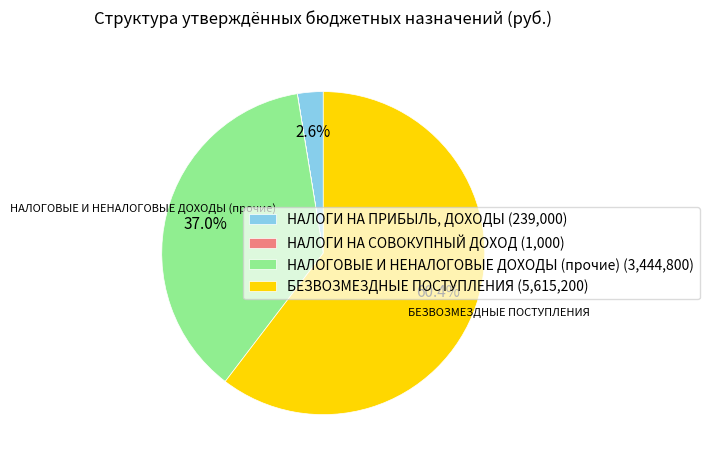

Is it true that НАЛОГОВЫЕ И НЕНАЛОГОВЫЕ ДОХОДЫ (прочие) is 25% of the pie?

False